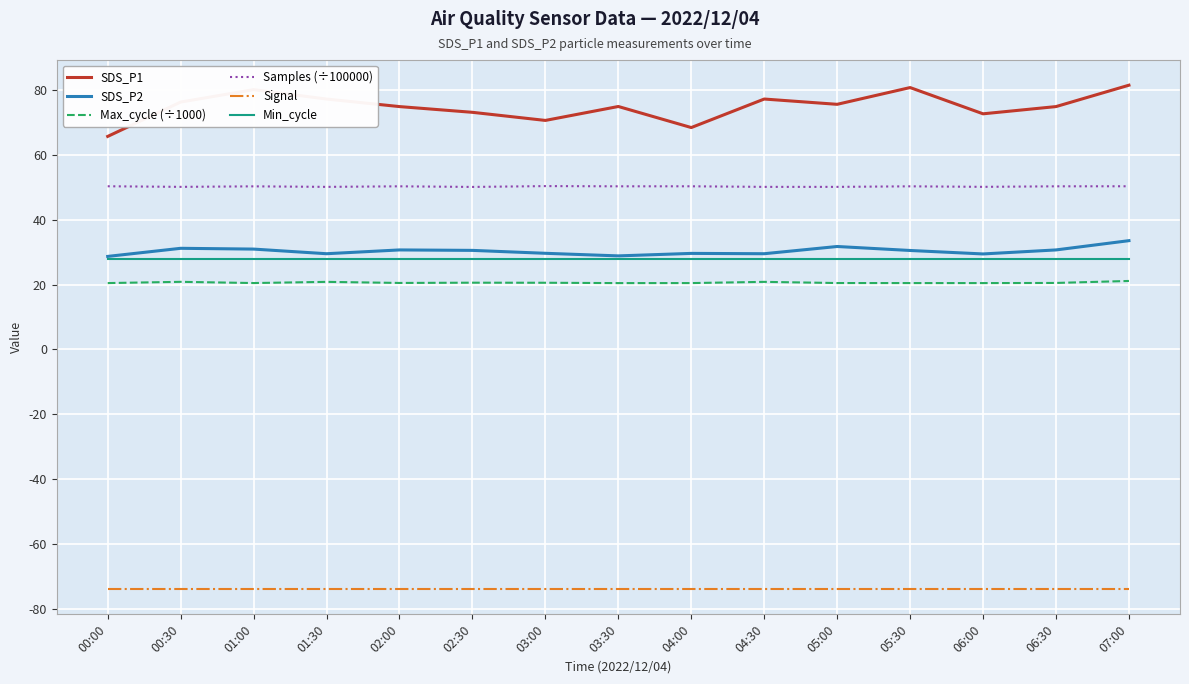

Is the value of Signal at 05:00 greater than the value of SDS_P2 at 06:30?

No